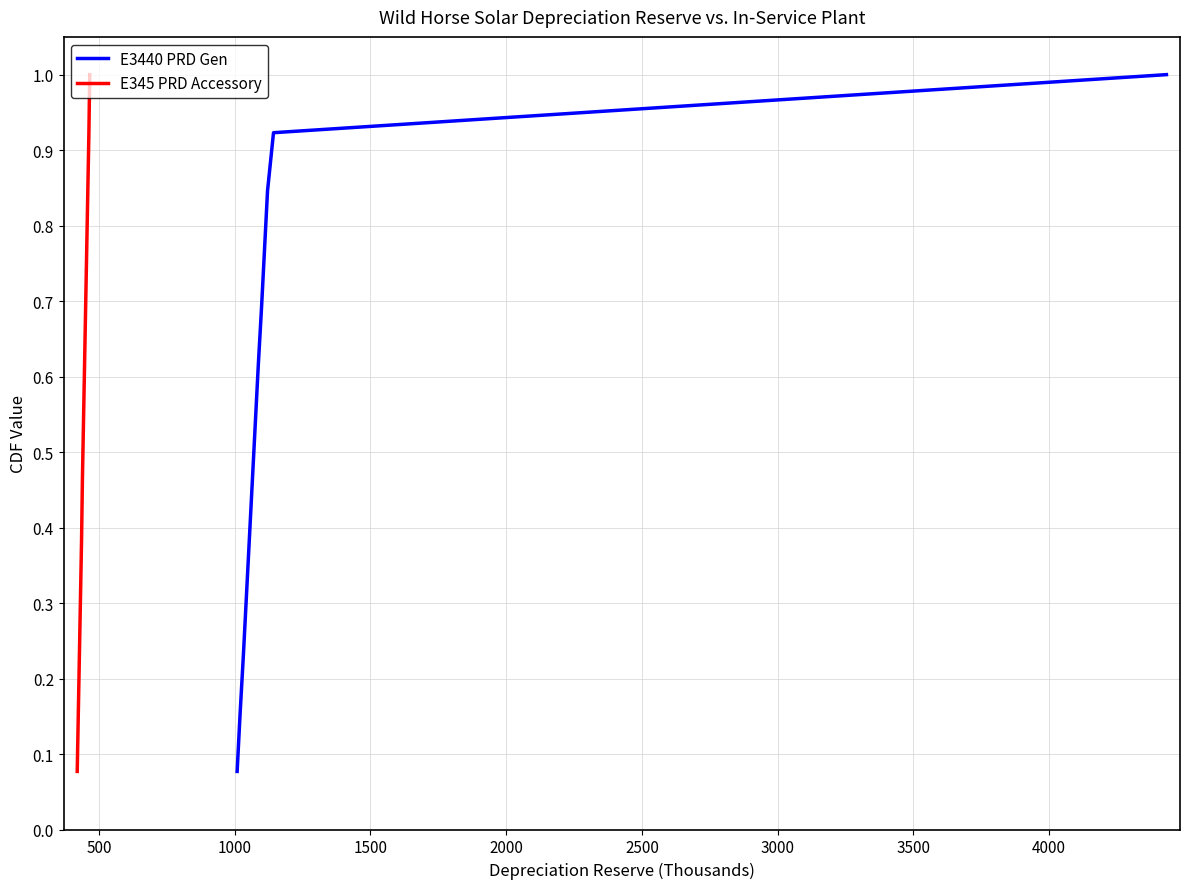

Is this an area chart (filled region under the line)?

No